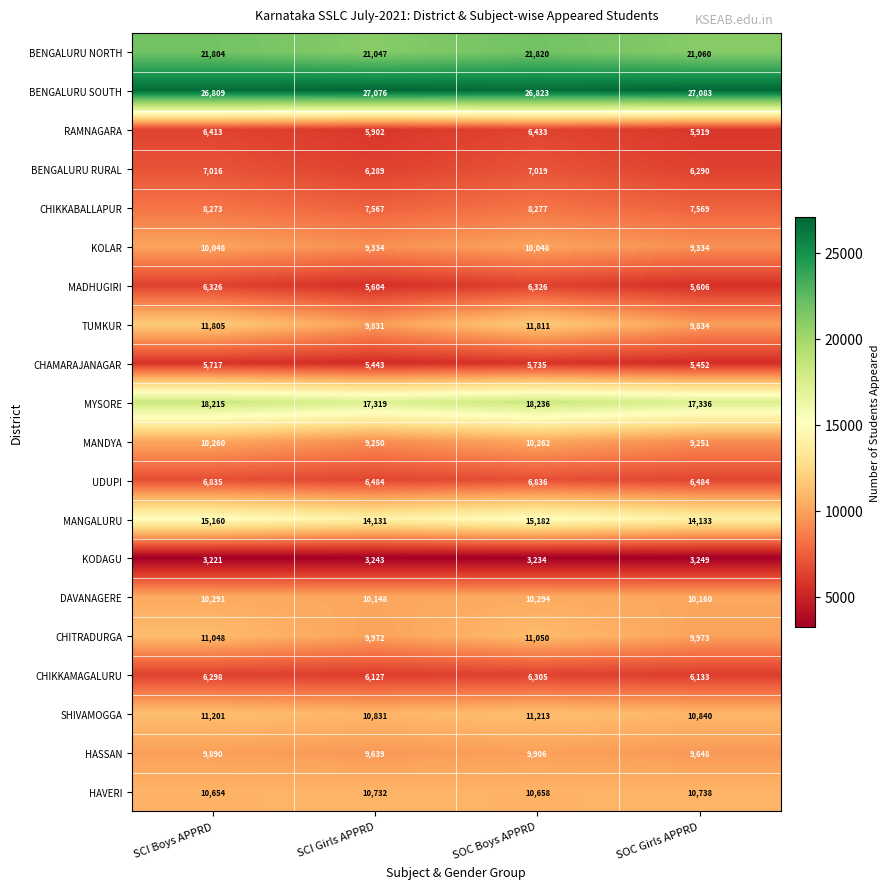

What is the total value across all series at SCI Girls APPRD?

205969